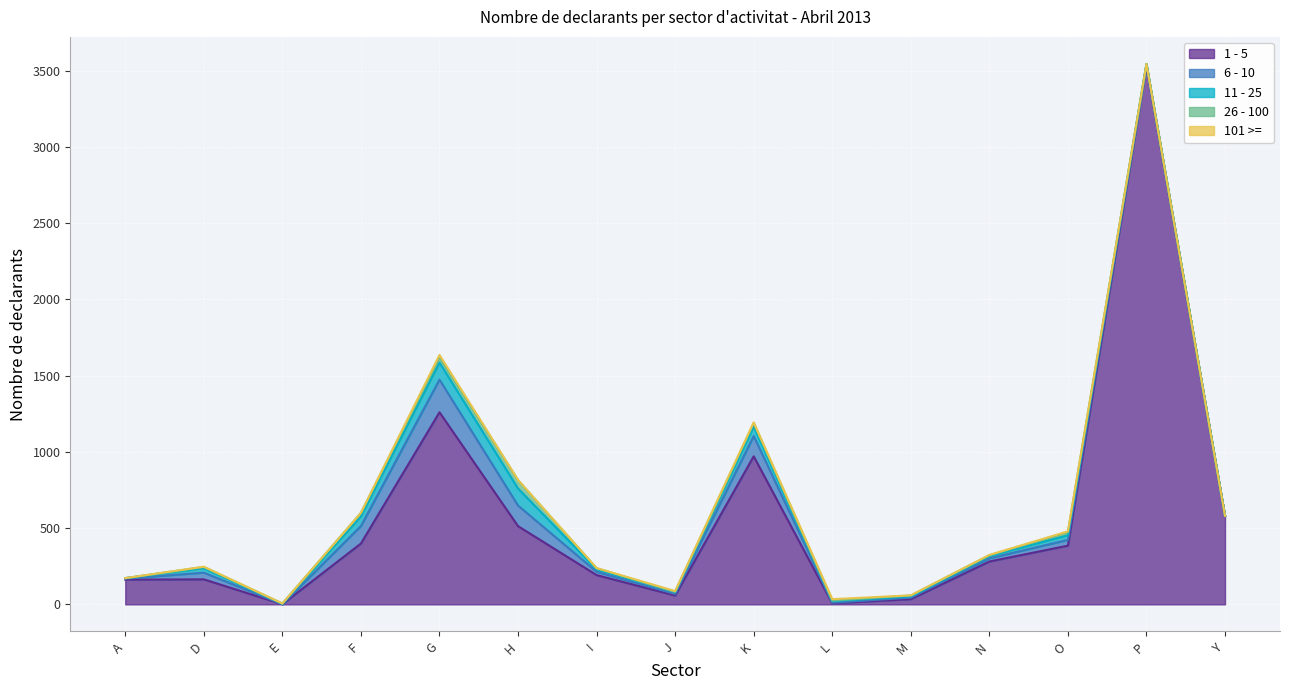

At P, list the series in order from smallest to largest.

26 - 100, 101 >=, 11 - 25, 6 - 10, 1 - 5